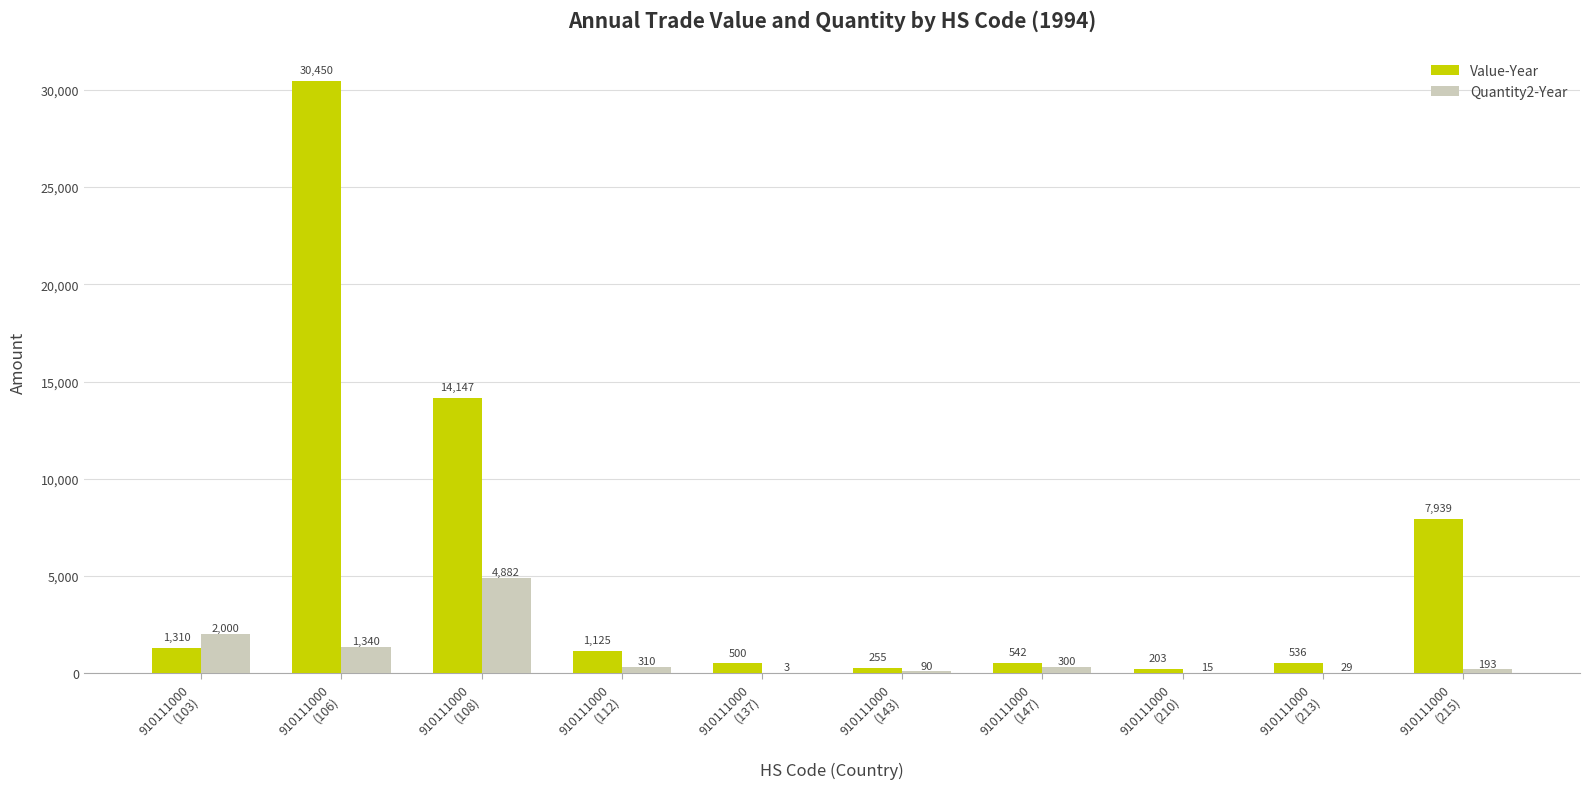

Which series has the largest range (max minus min)?

Value-Year